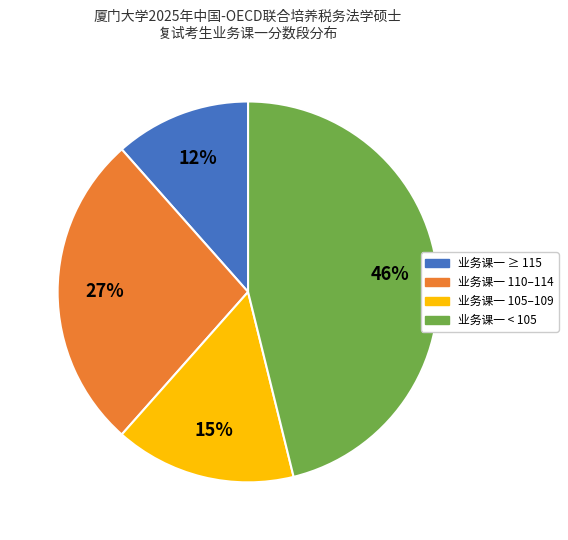

Is 业务课一 < 105 the majority of the pie?

No